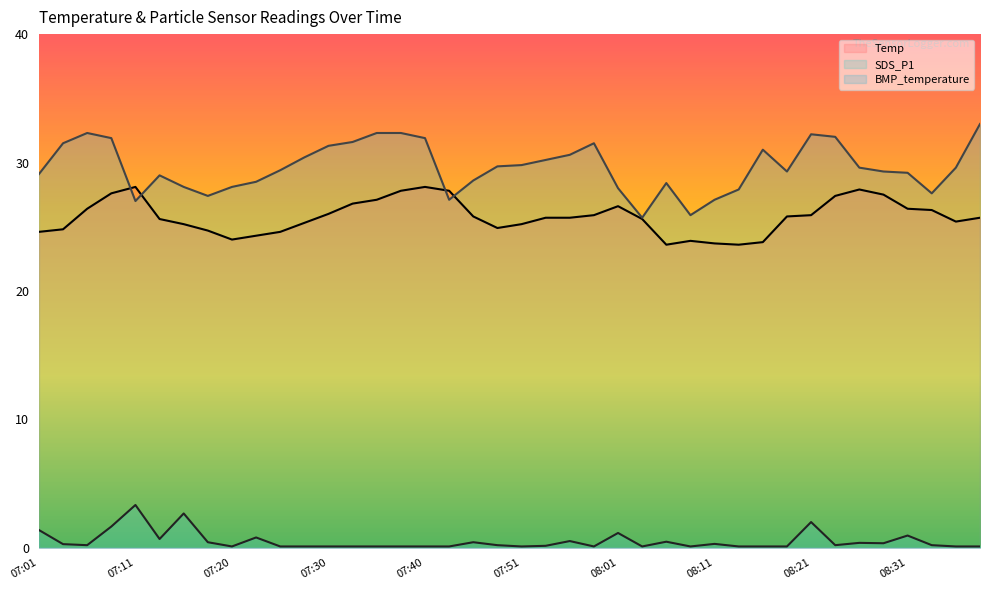

Reading right to left, transcribe all the data shown in this chart.

Temp: 25.7	25.4	26.3	26.4	27.5	27.9	27.4	25.9	25.8	23.8	23.6	23.7	23.9	23.6	25.6	26.6	25.9	25.7	25.7	25.2	24.9	25.8	27.8	28.1	27.8	27.1	26.8	26.0	25.3	24.6	24.3	24.0	24.7	25.2	25.6	28.1	27.6	26.4	24.8	24.6
SDS_P1: 0.1	0.1	0.2	0.9	0.3	0.4	0.2	2.0	0.1	0.1	0.1	0.3	0.1	0.5	0.1	1.1	0.1	0.5	0.1	0.1	0.2	0.4	0.1	0.1	0.1	0.1	0.1	0.1	0.1	0.1	0.8	0.1	0.4	2.7	0.7	3.3	1.6	0.2	0.3	1.4
BMP_temperature: 33.0	29.6	27.6	29.2	29.3	29.6	32.0	32.2	29.3	31.0	27.9	27.1	25.9	28.4	25.7	28.0	31.5	30.6	30.2	29.8	29.7	28.6	27.1	31.9	32.3	32.3	31.6	31.3	30.4	29.4	28.5	28.1	27.4	28.1	29.0	27.0	31.9	32.3	31.5	29.1